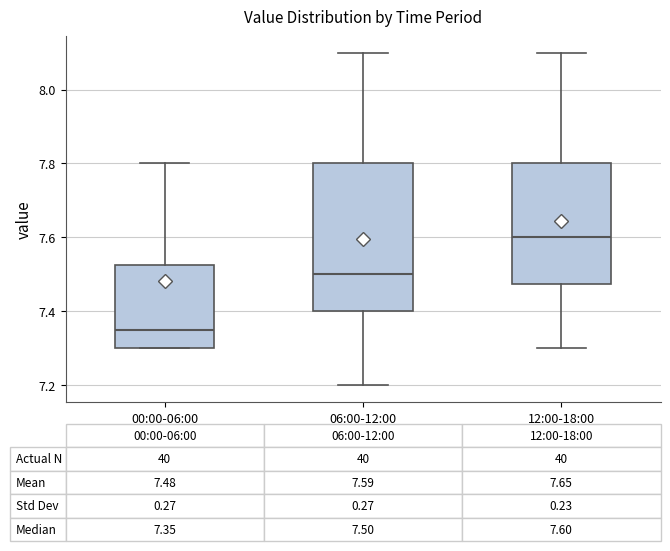

Which box is the tallest, from its lower edge to its upper edge?

06:00-12:00